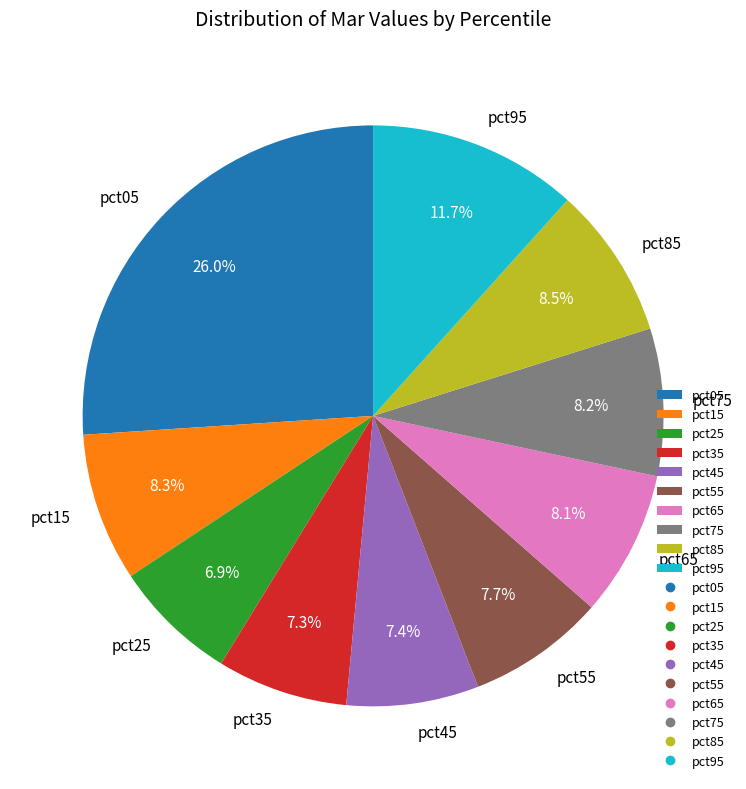

What percentage do pct35 and pct05 together represent?

33.3%